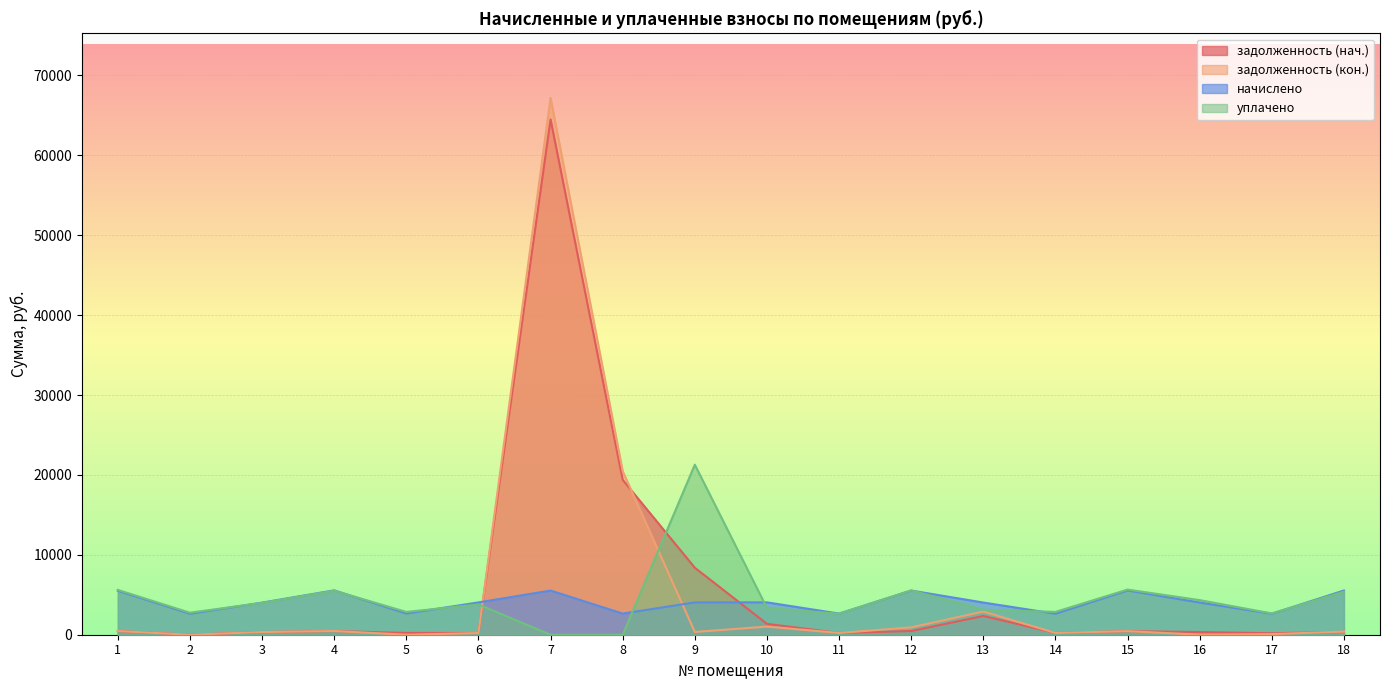

Which series ends up on top after the final intersection of уплачено and начислено?

начислено